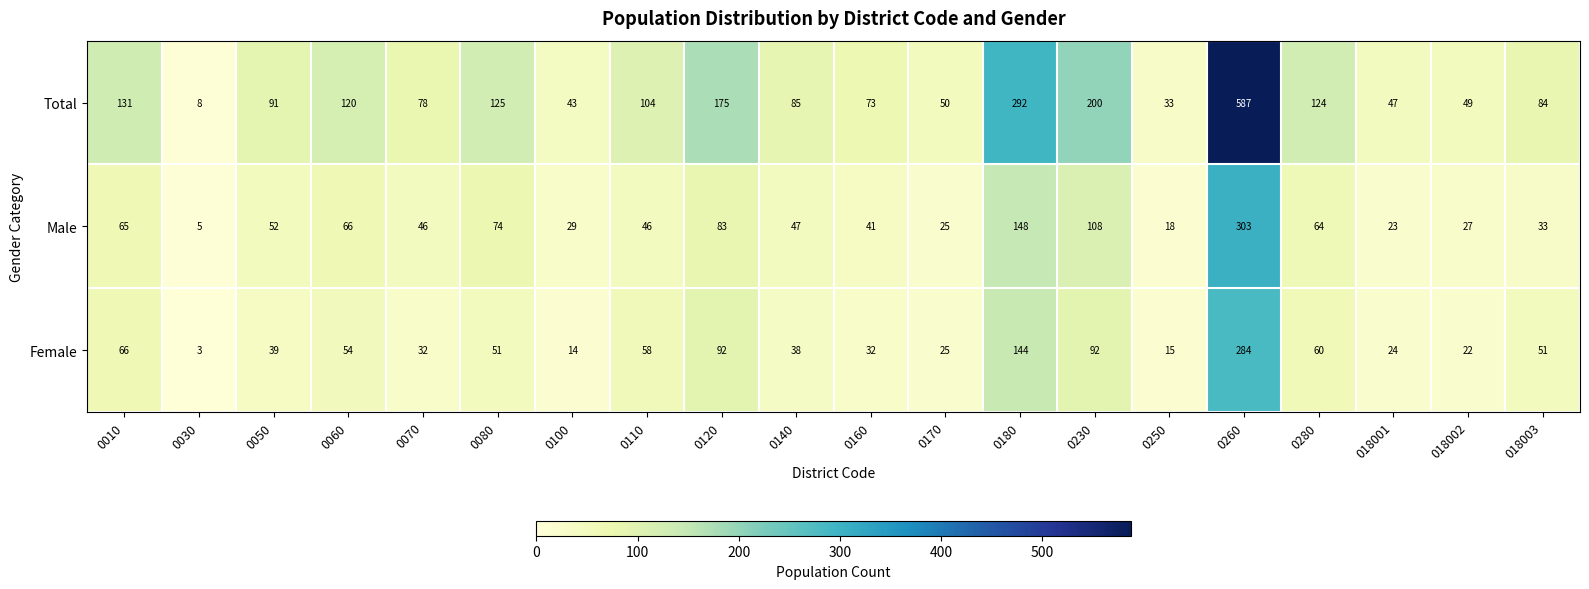

What is the difference between the second highest and minimum values in the Total series?

284